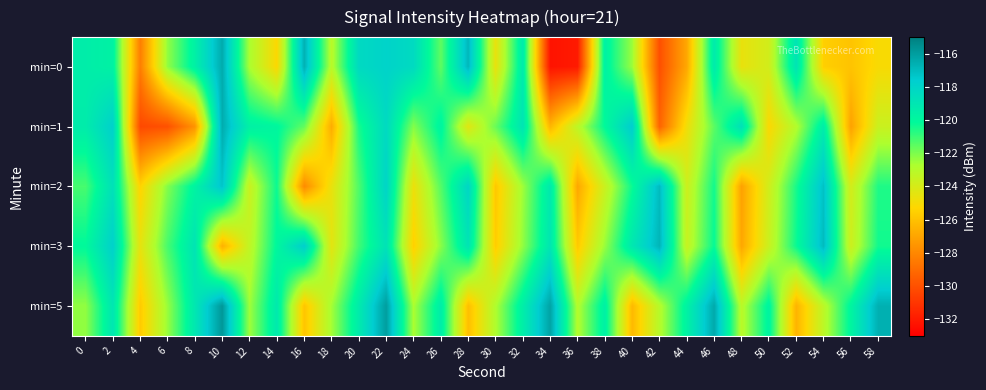

List the series in order of their peak value, lowest first.

min=2, min=3, min=1, min=0, min=5